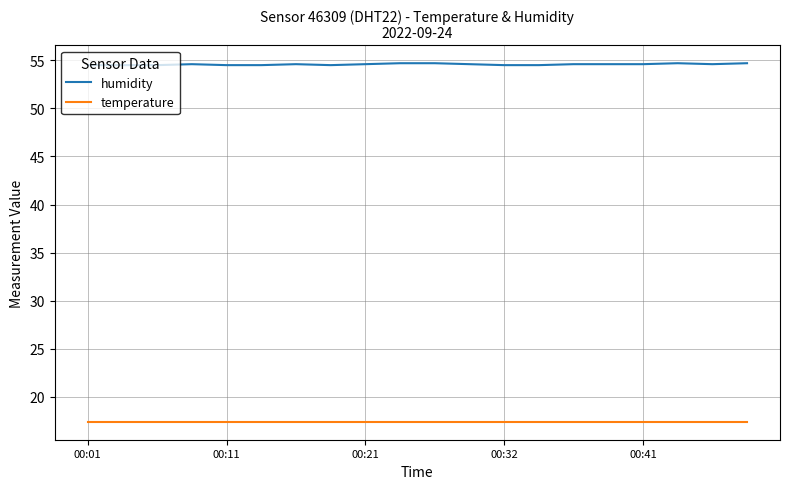

Count the number of data series in this chart.

2